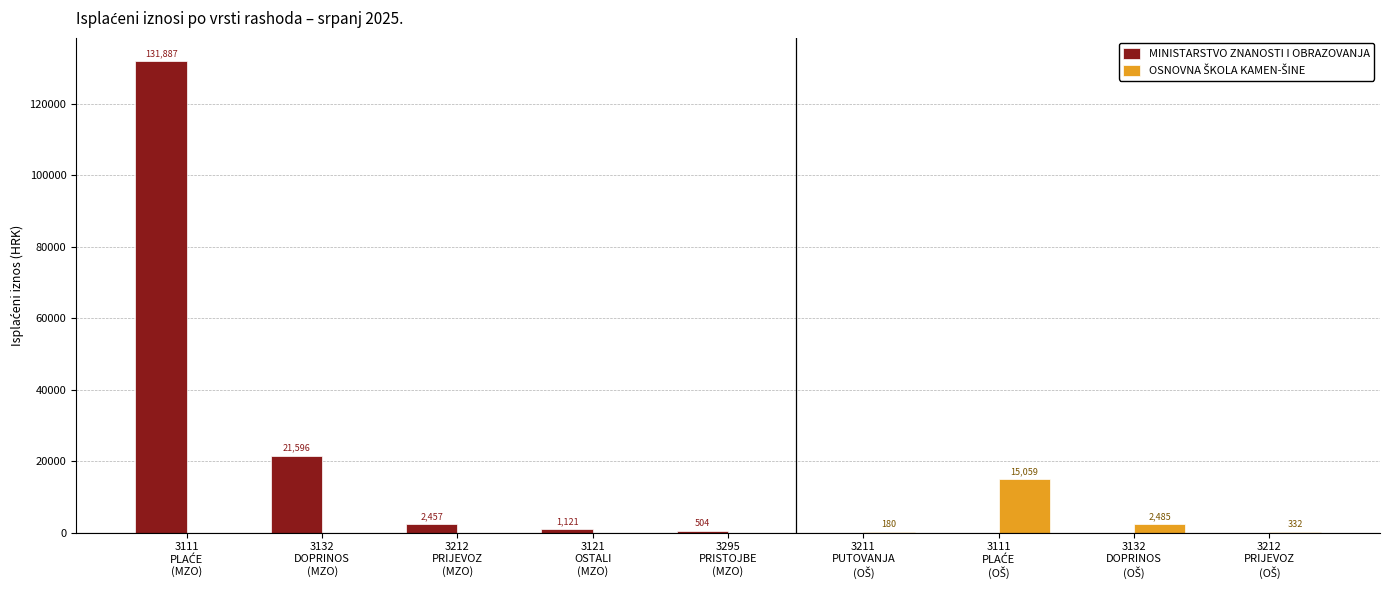

Is it true that MINISTARSTVO ZNANOSTI I OBRAZOVANJA equals 1676.1 at 3212
PRIJEVOZ
(MZO)?

False